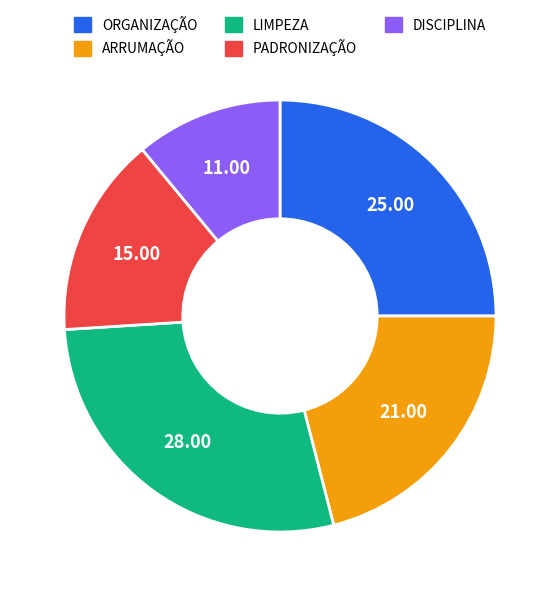

Which has a higher value, DISCIPLINA or ORGANIZAÇÃO?

ORGANIZAÇÃO